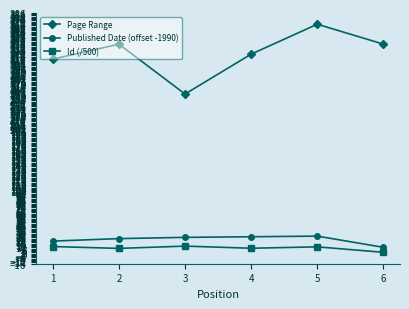

What is the value of the Page Range point at the 6th from the left?

336.0